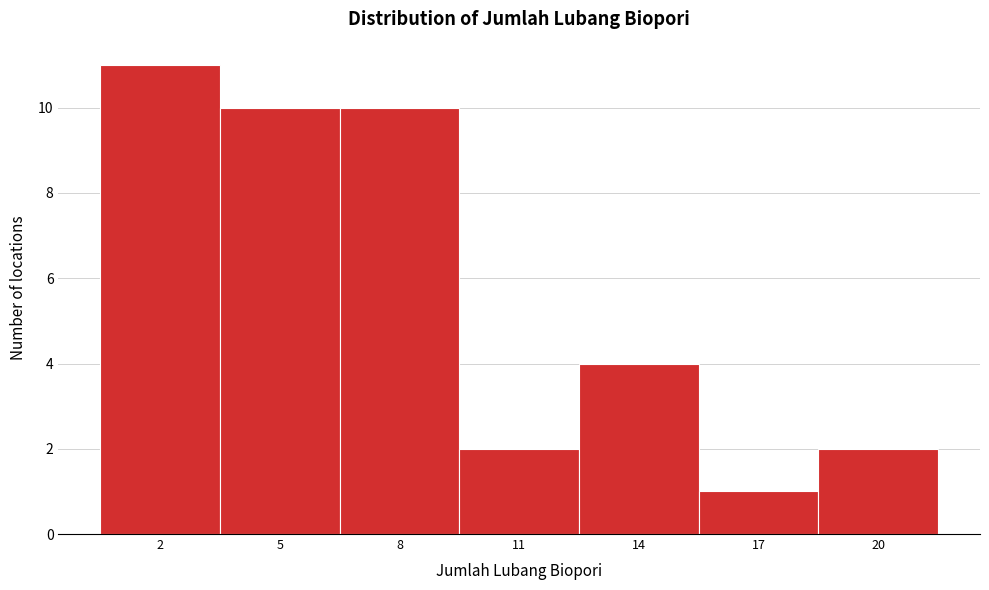

Reading left to right, what are all the values shown in this chart?

2=11	5=10	8=10	11=2	14=4	17=1	20=2